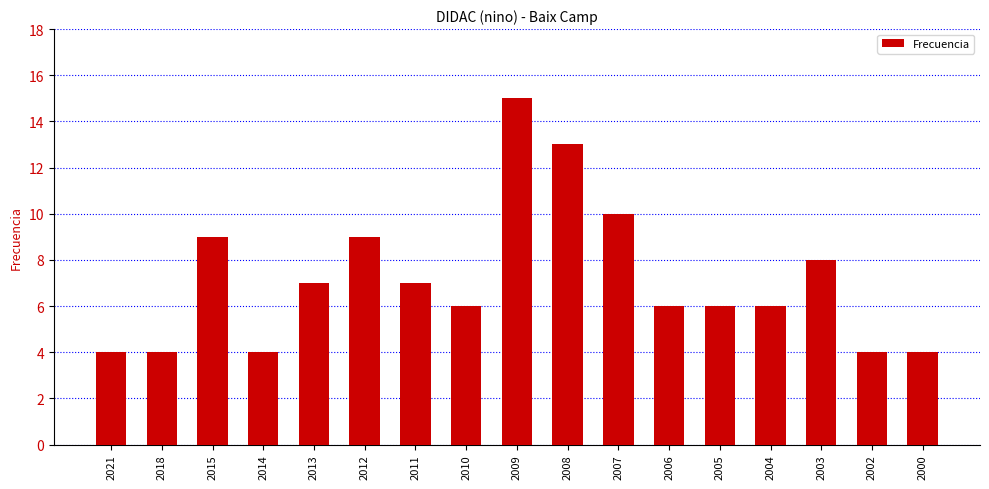

What is the value of the 12th bar from the left?

6